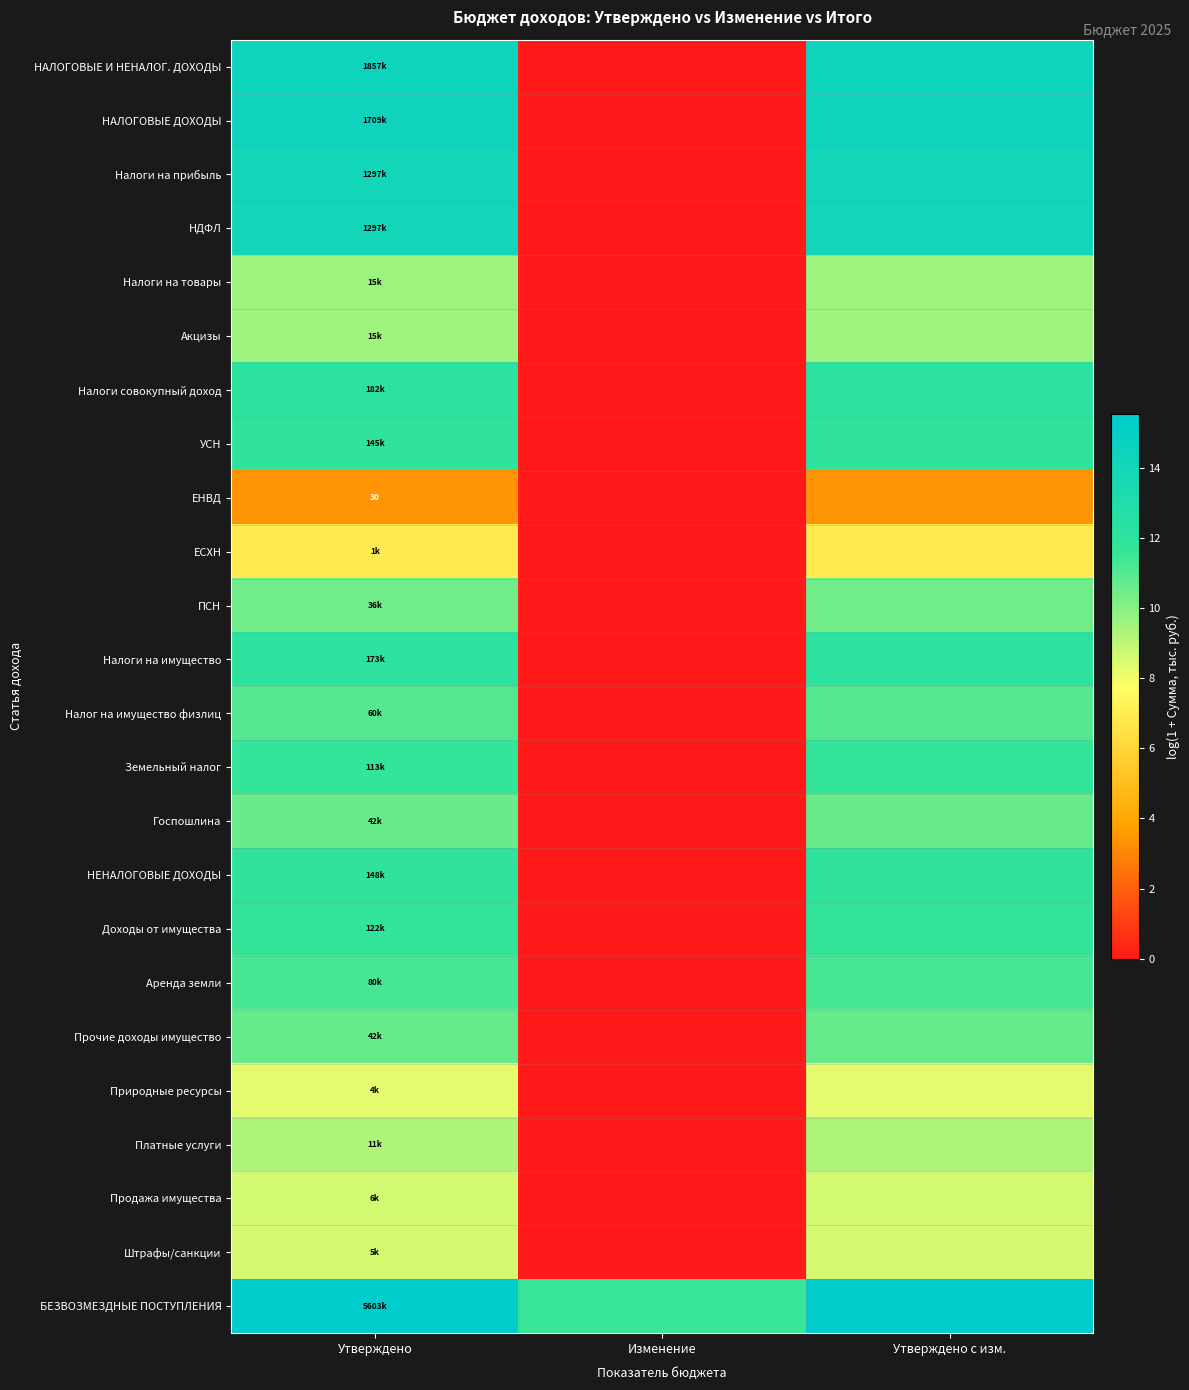

At how many categories does at least one series exceed 9?

3